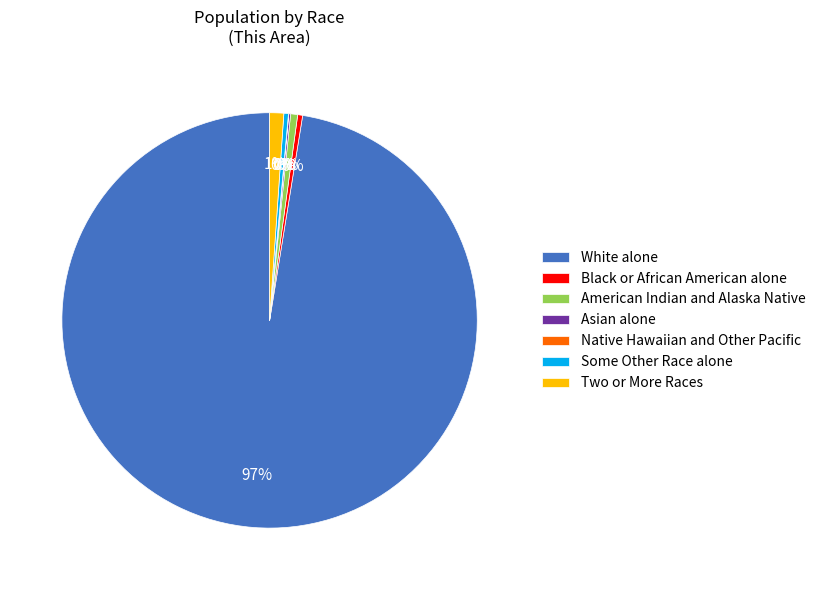

Does White alone account for over 50% of the chart?

Yes